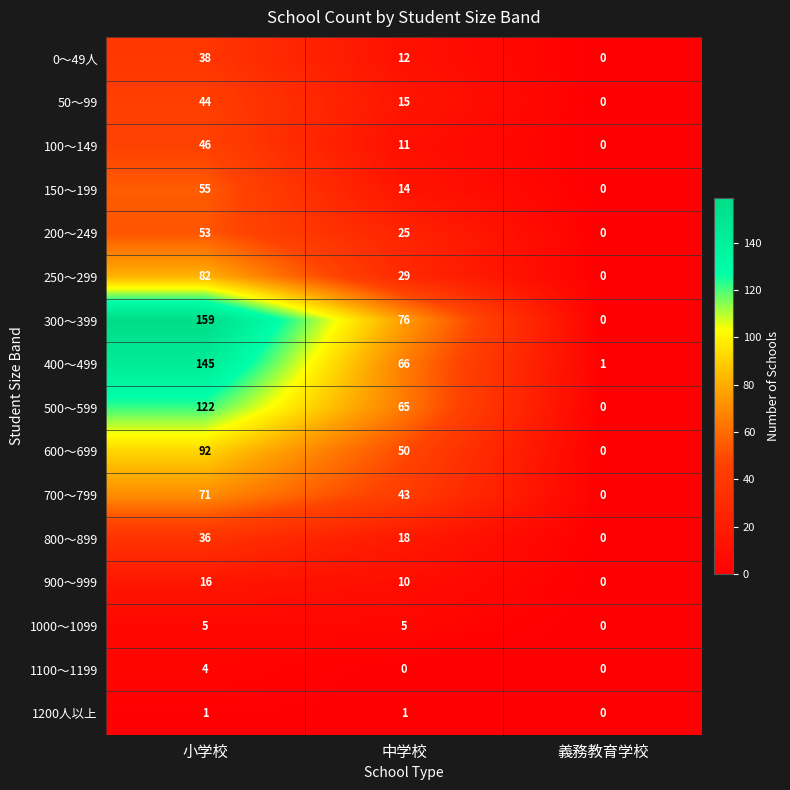

What is the maximum value shown in the chart?

159